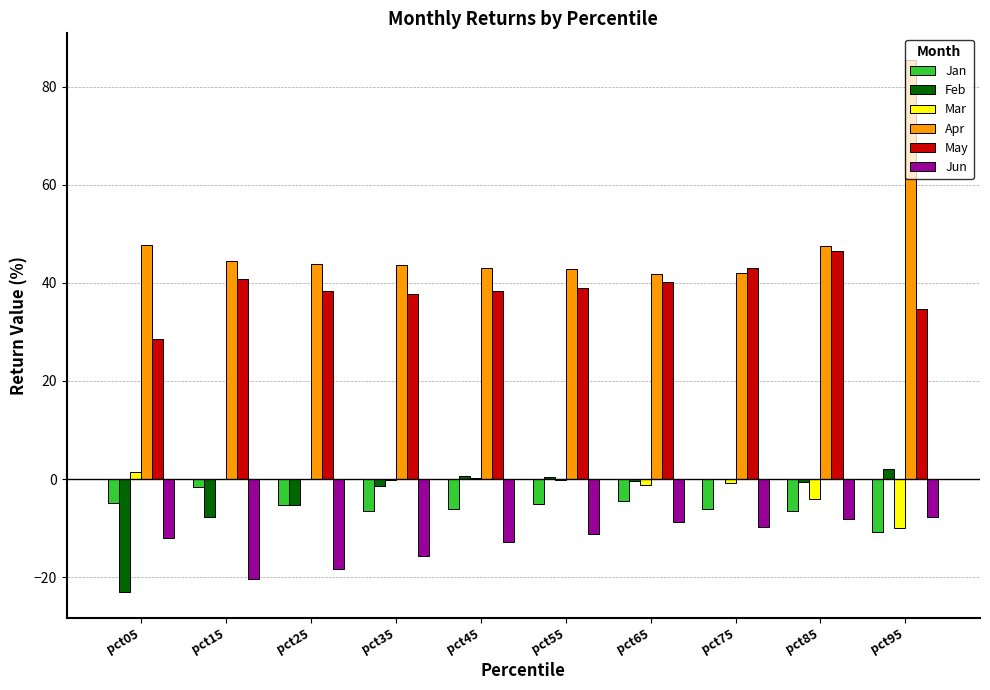

How many data points does each series have?

10